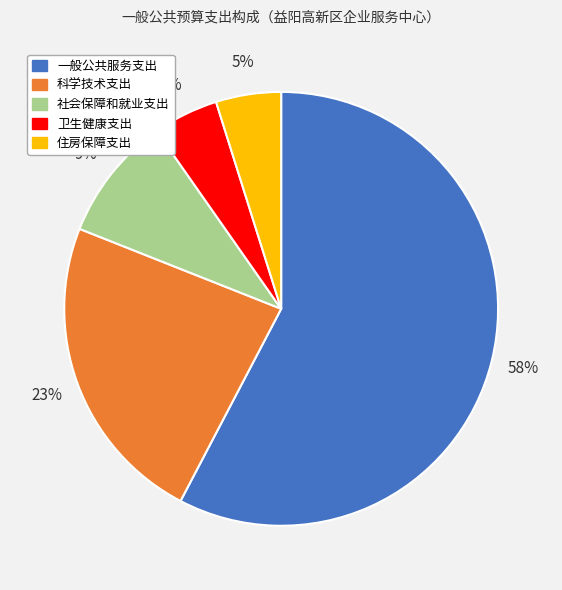

To the nearest percent, what is the combined percentage of 科学技术支出 and 住房保障支出?

28%